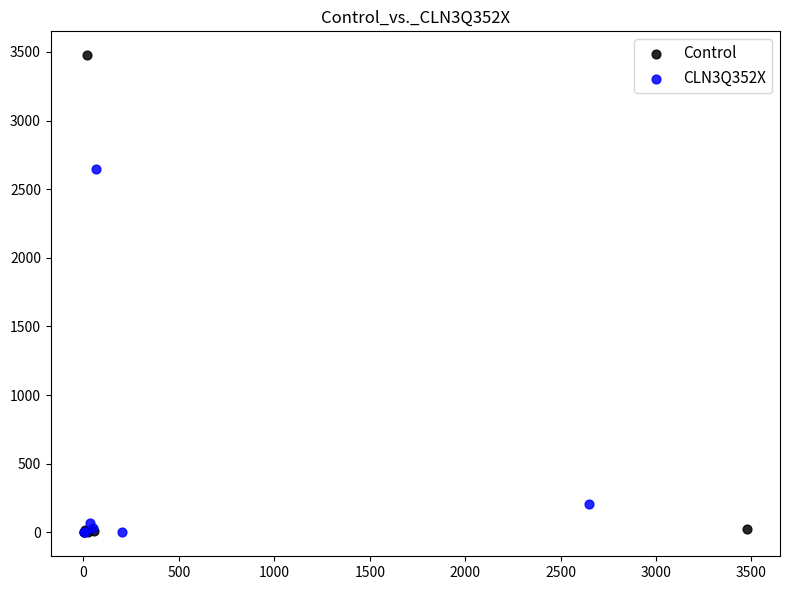

Which series has the widest spread of Y values?

Control